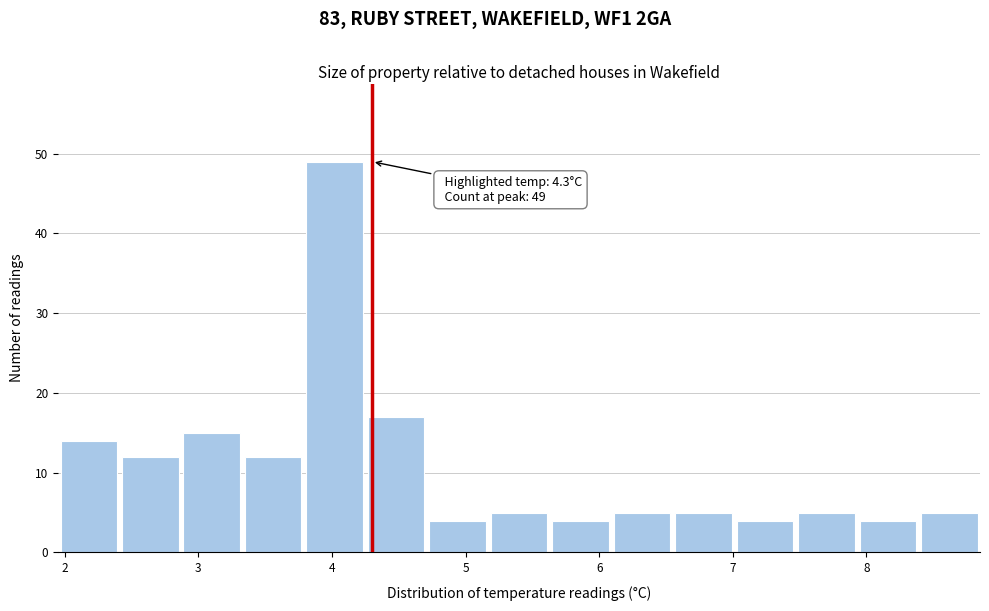

Which range on the x-axis has the tallest bar?

3.79 to 4.25